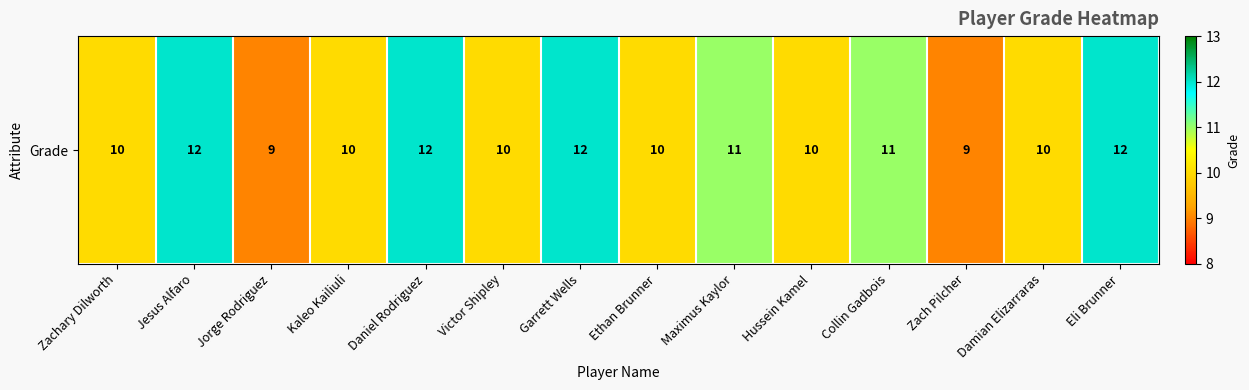

How many values are between 10 and 12?

12